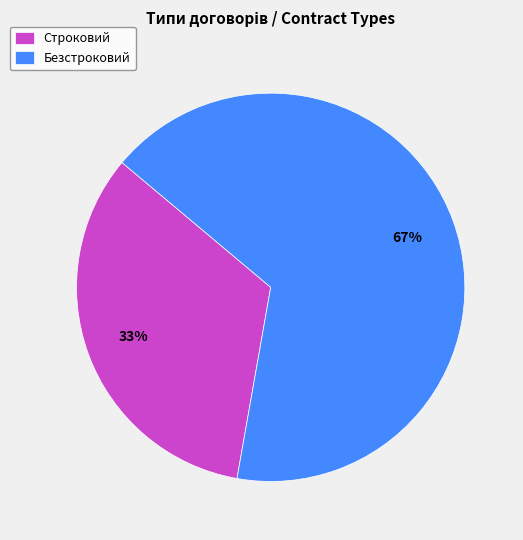

Which slice is the largest?

Безстроковий